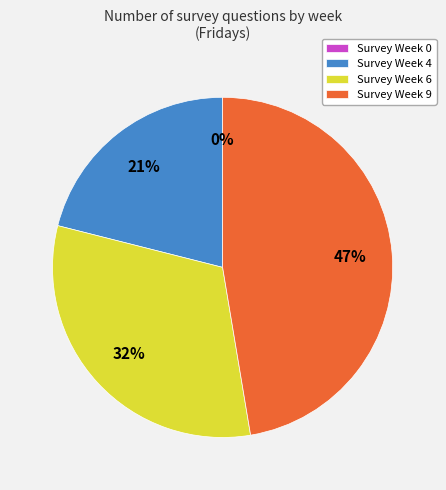

Is the sum of Week 9 and Week 4 greater than half?

Yes